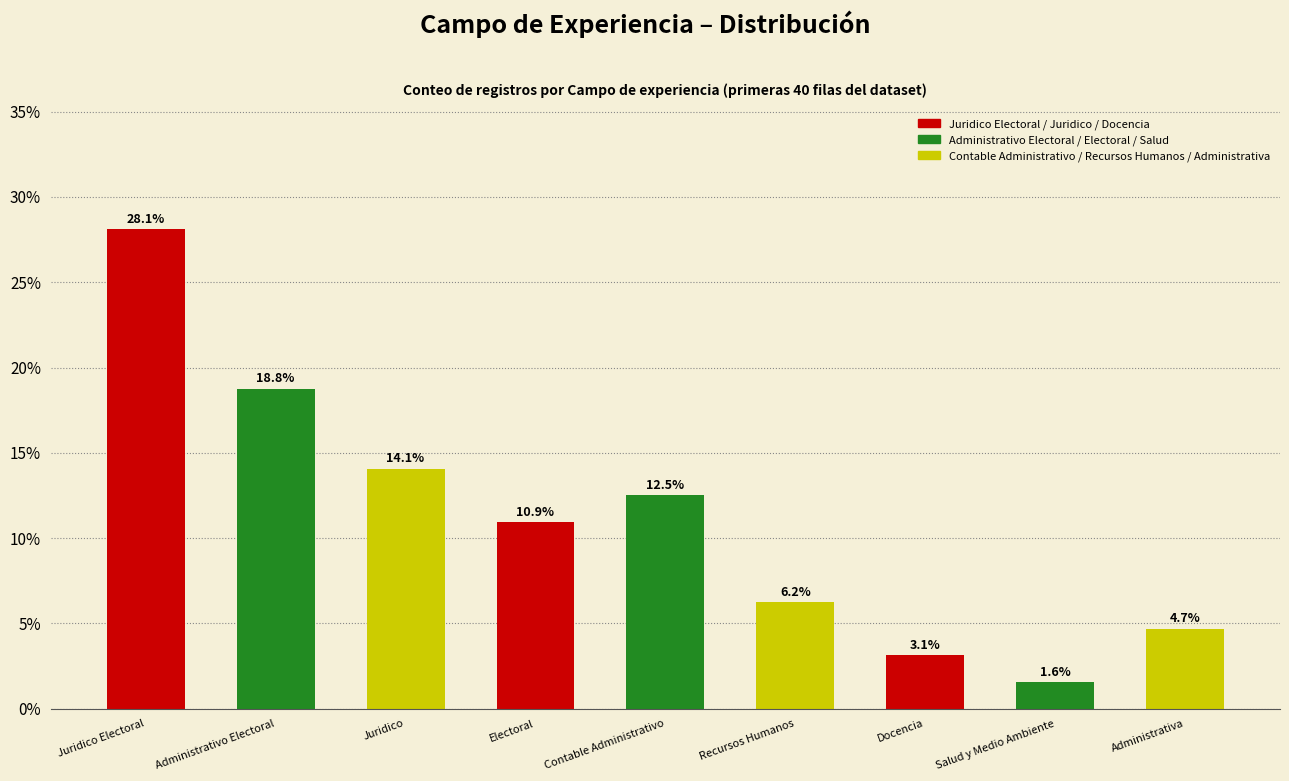

What is the greatest value displayed?

28.1